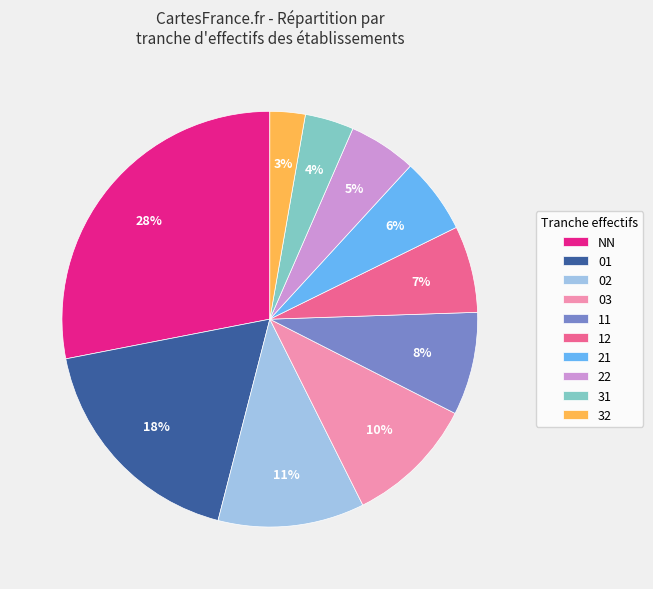

Rank the categories by value from lowest to highest.

32, 31, 22, 21, 12, 11, 03, 02, 01, NN